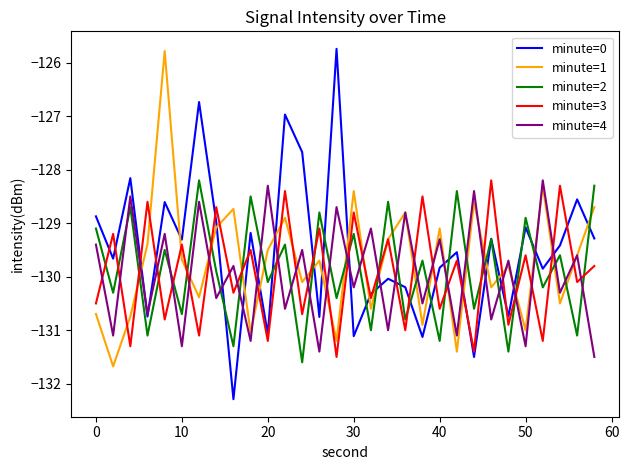

Which series has the largest total across all categories?

minute=0